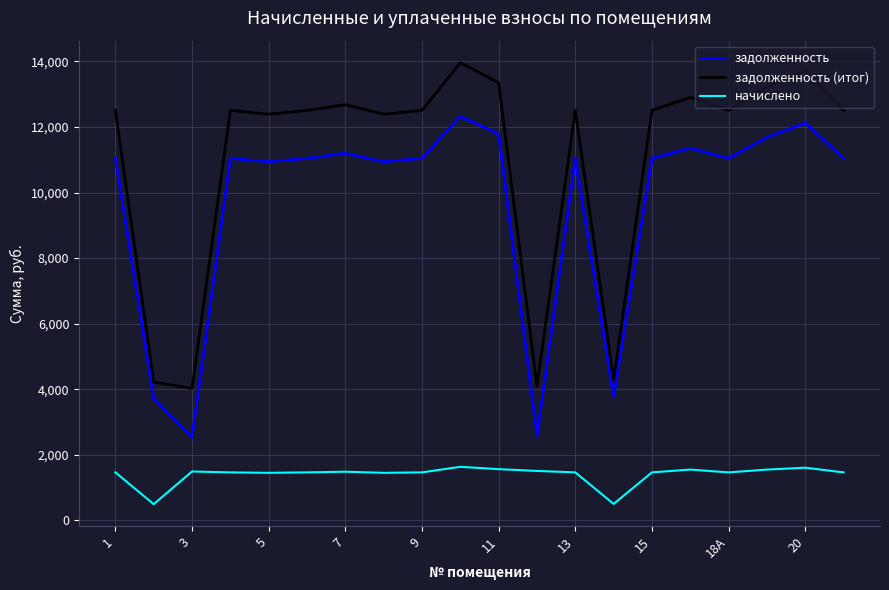

Which series has the widest spread of values?

задолженность (итог)